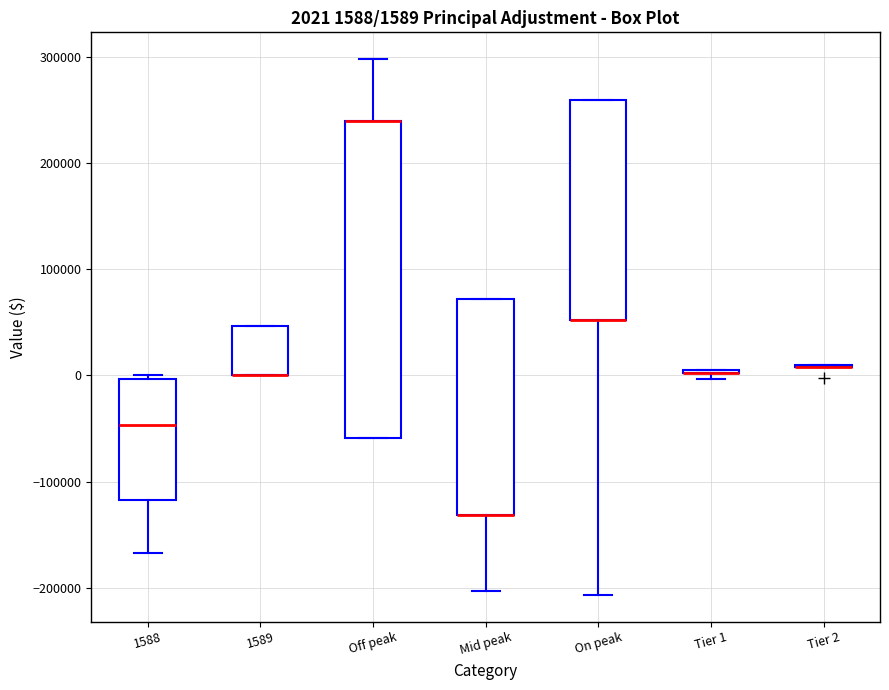

Comparing the boxes themselves (not the whiskers), which one is the tallest?

Off peak